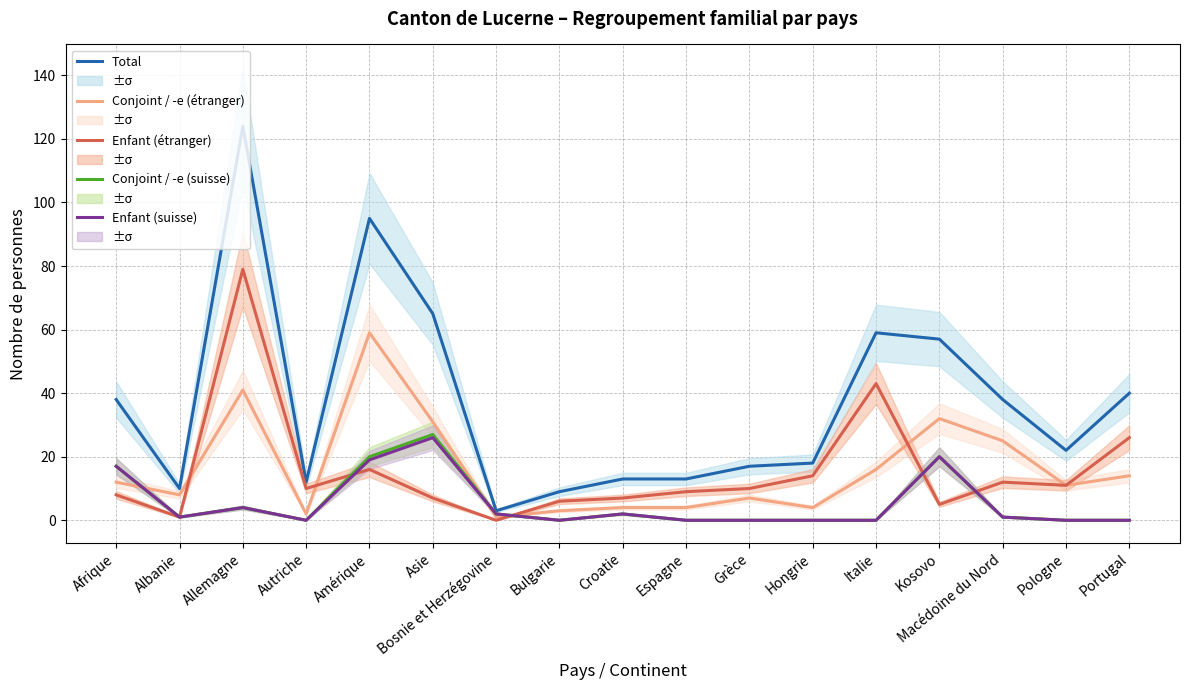

True or false: Total and Conjoint / -e (suisse) cross at least once.

False